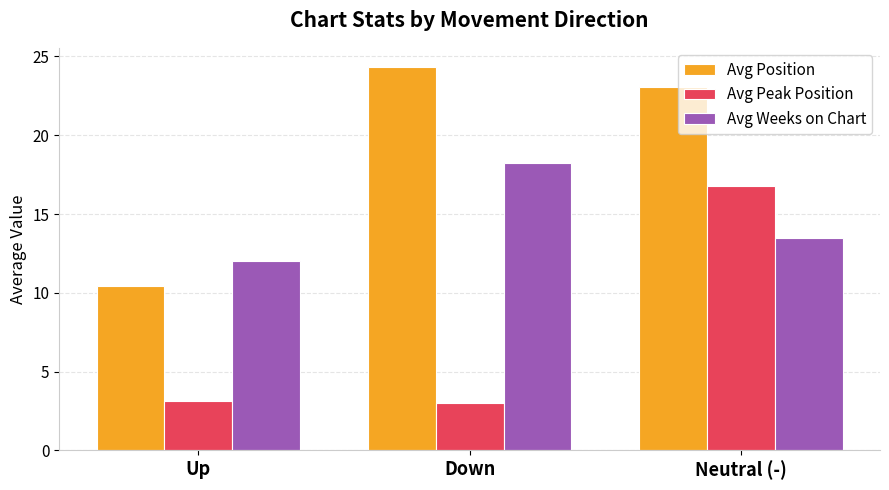

Rank the series by their average value, from lowest to highest.

Avg Peak Position, Avg Weeks on Chart, Avg Position